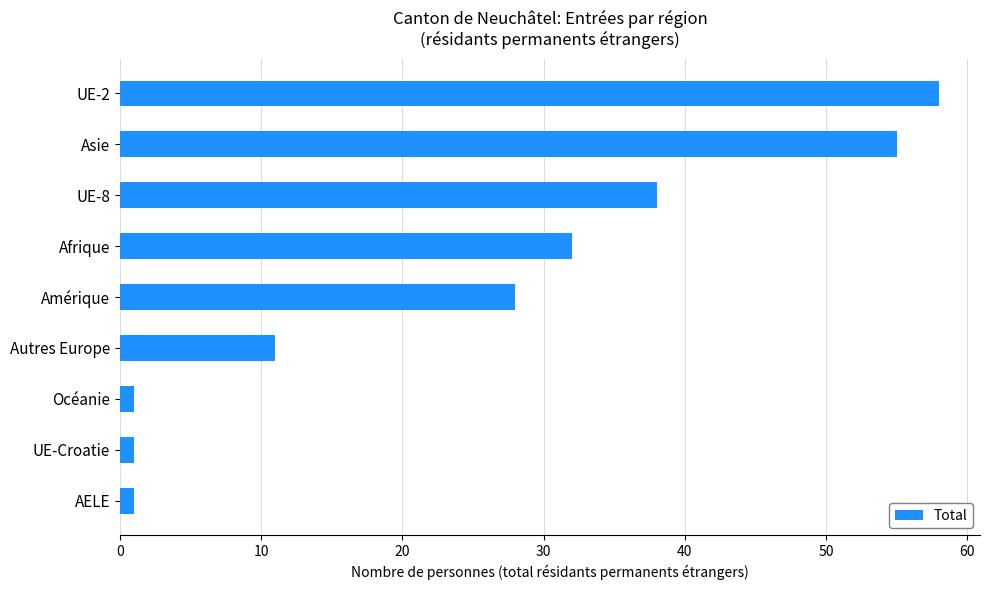

Where is the data nearest to the value 29?

Amérique